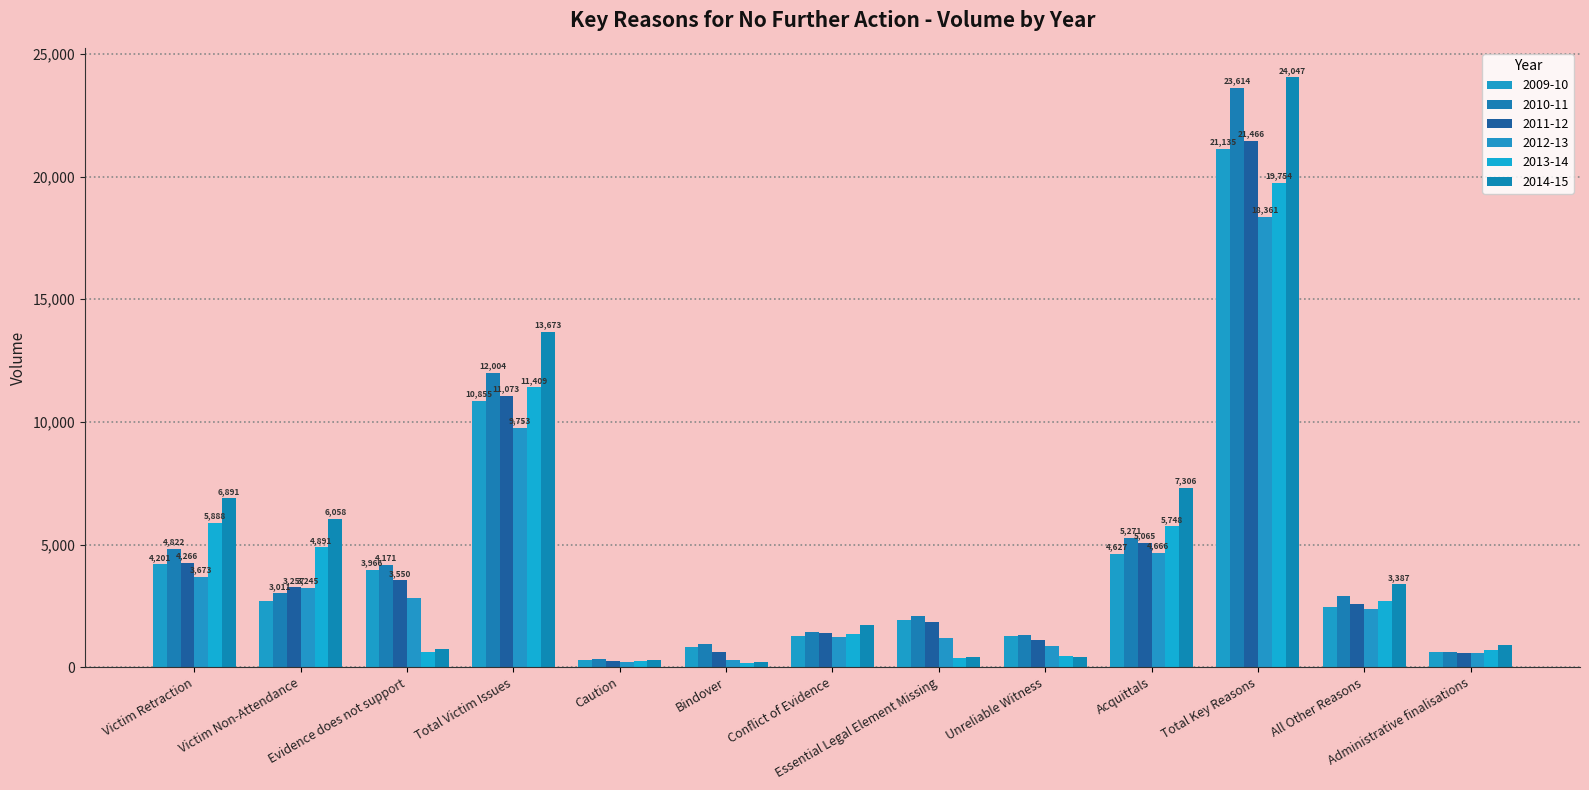

What is the total value across all series at Bindover?

3074